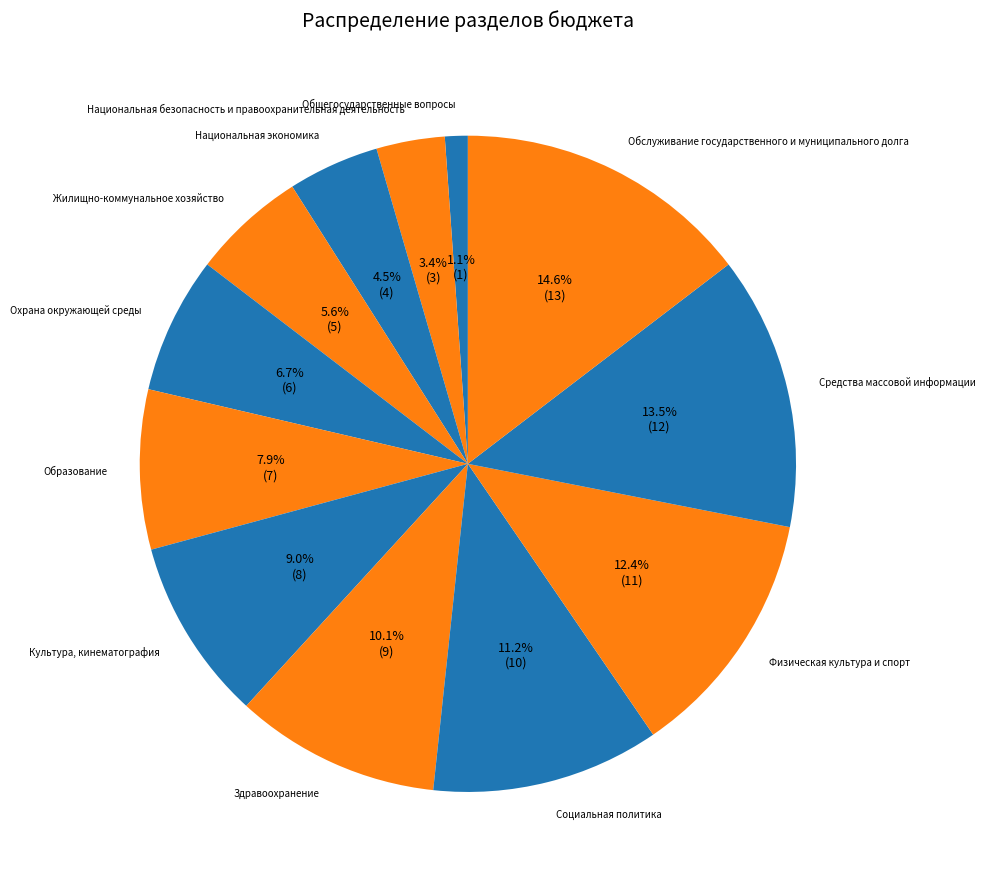

Count the number of slices in the pie.

12